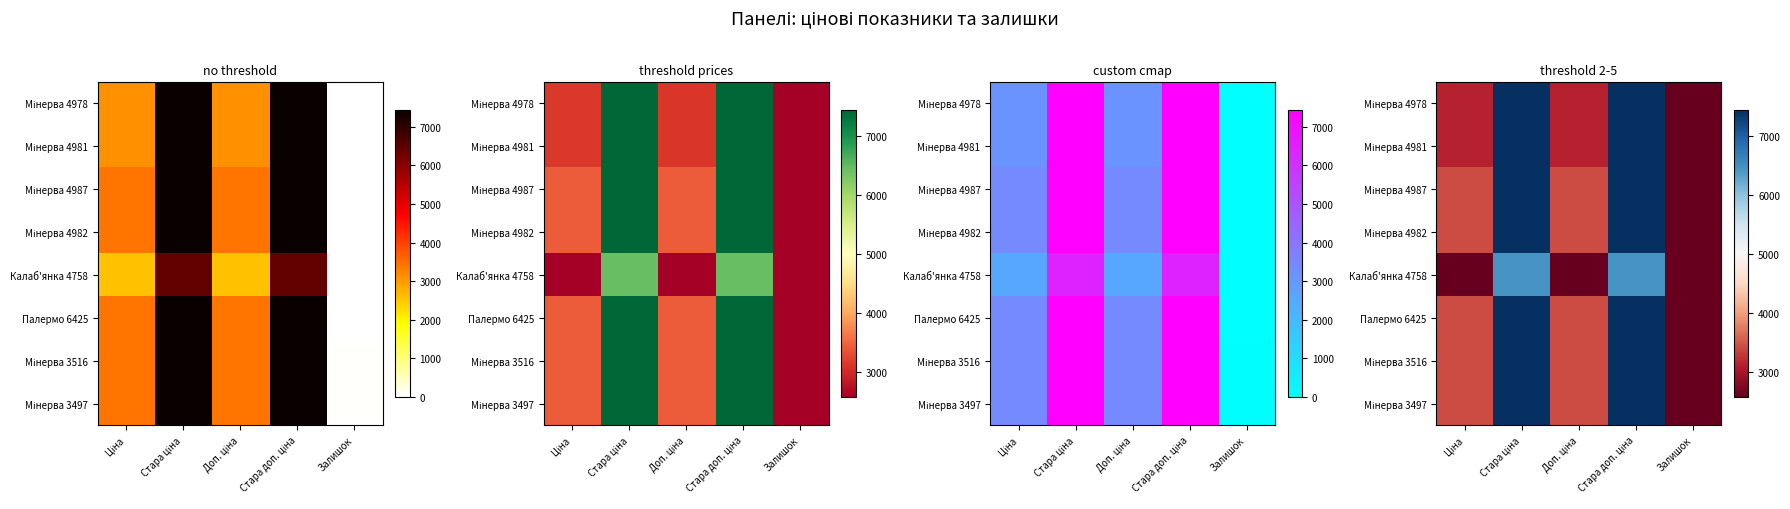

What is the sum of the Мінерва 3516 values at Стара доп. ціна and Доп. ціна?

10857.2